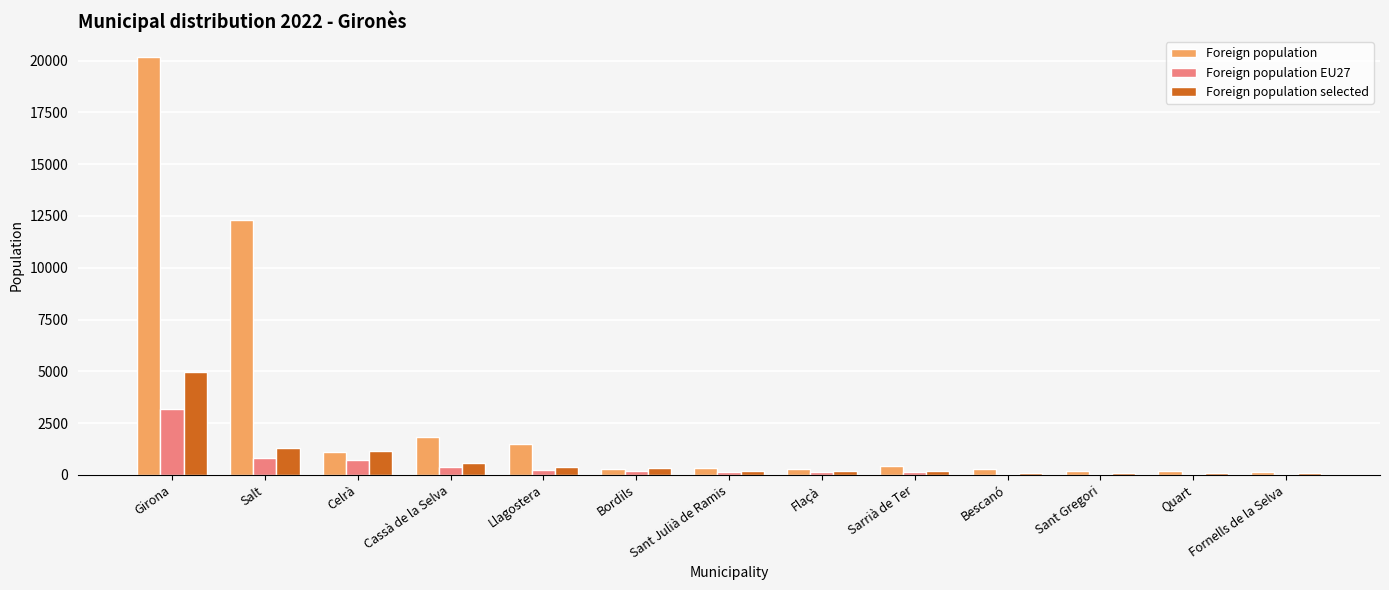

At which label is Foreign population selected closest to 2521?

Salt